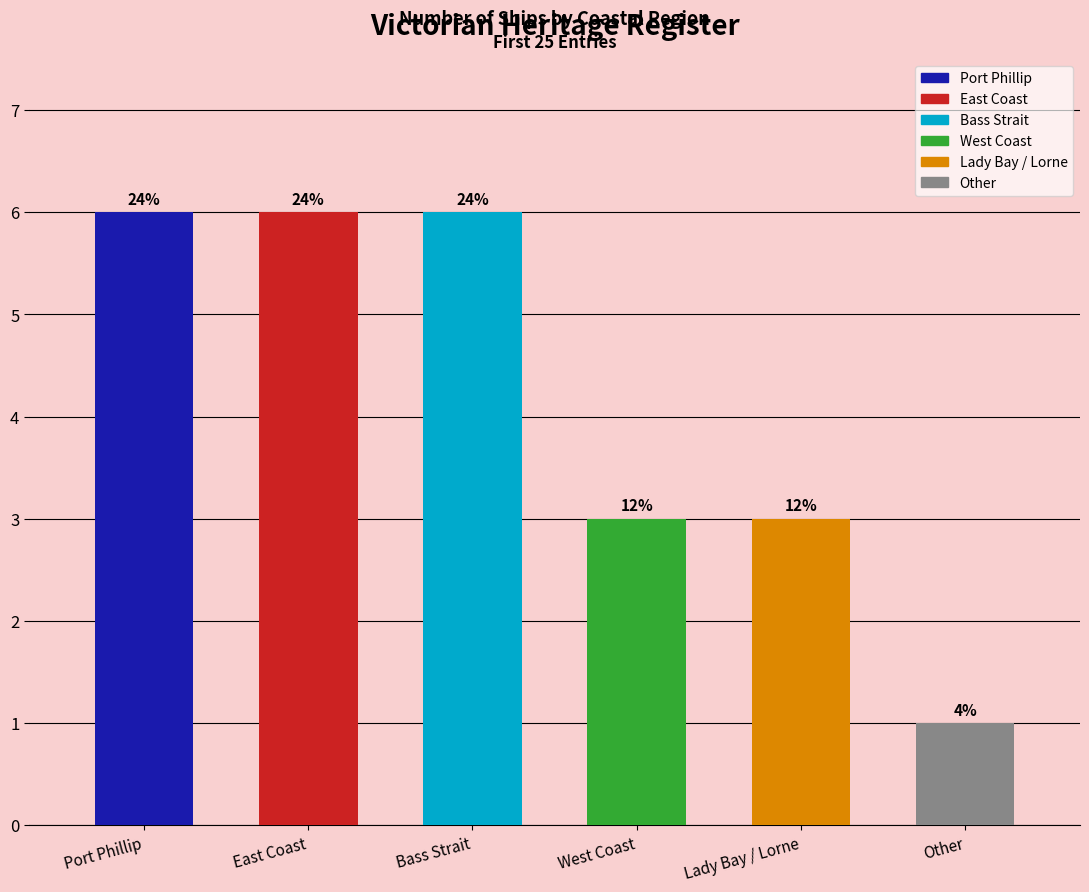

Reading left to right, extract all data points from this chart.

6	6	6	3	3	1